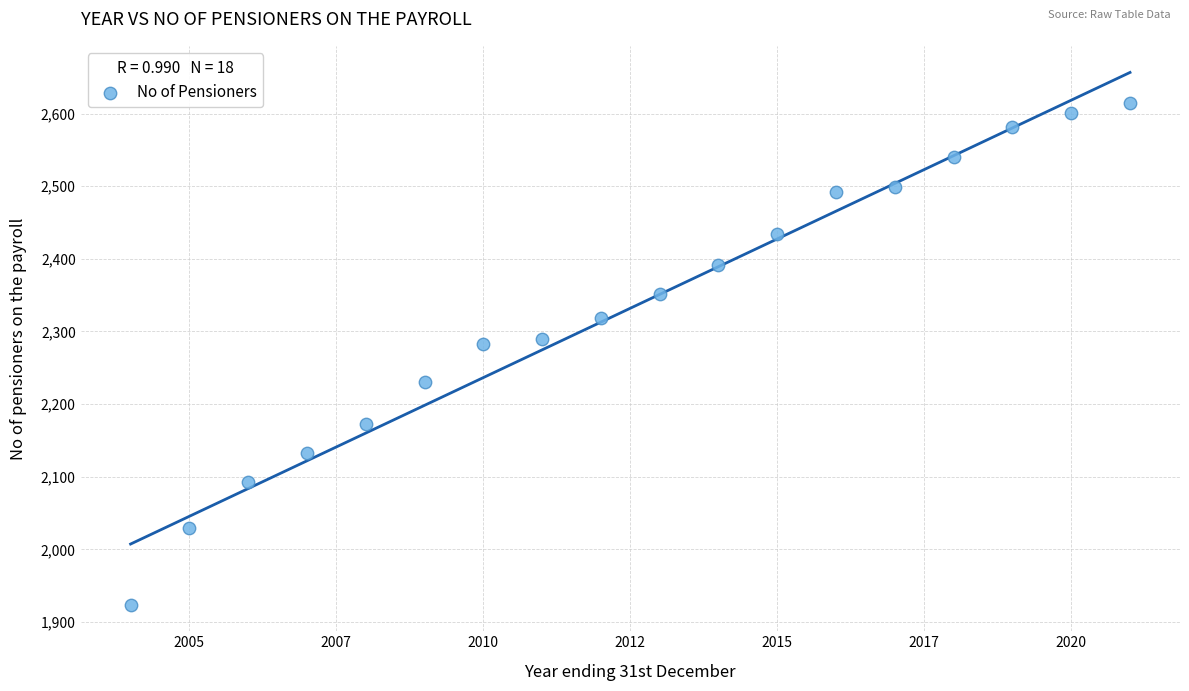

What is the range of X values (max minus min)?

17